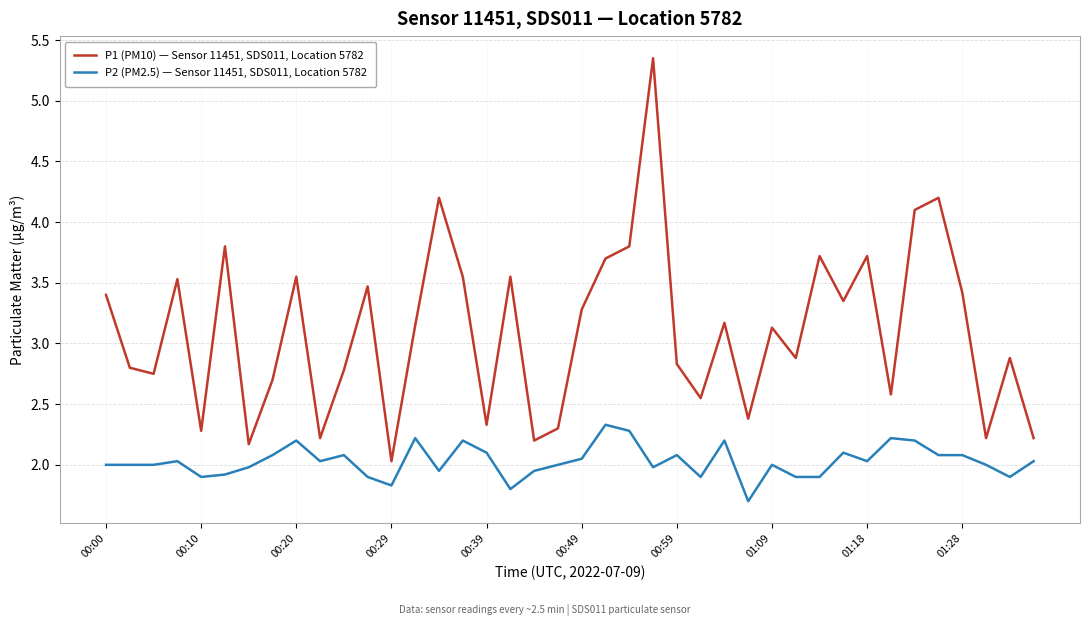

Rank the series by their average value, from lowest to highest.

P2 (PM2.5) — Sensor 11451, SDS011, Location 5782, P1 (PM10) — Sensor 11451, SDS011, Location 5782